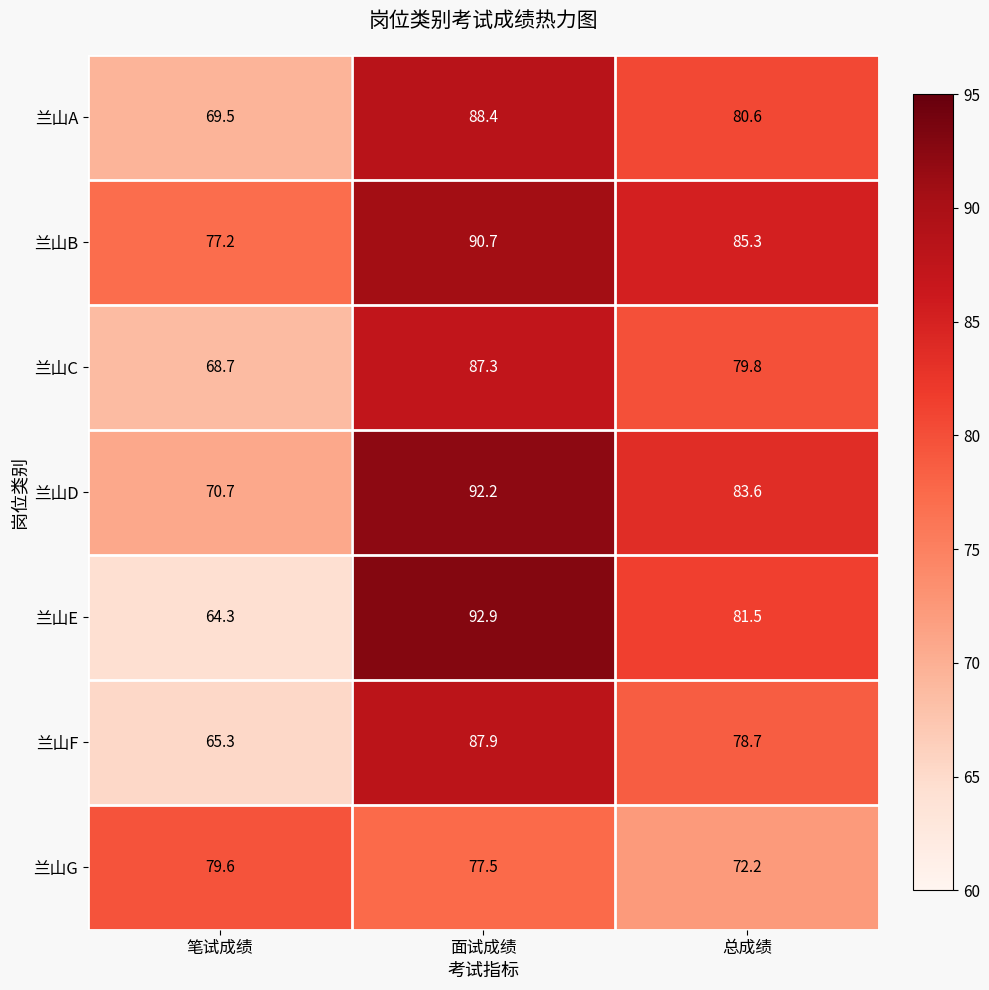

Reading left to right, what are all the values shown in this chart?

兰山A: 笔试成绩=69.5	面试成绩=88.4	总成绩=80.6
兰山B: 笔试成绩=77.2	面试成绩=90.7	总成绩=85.3
兰山C: 笔试成绩=68.7	面试成绩=87.3	总成绩=79.8
兰山D: 笔试成绩=70.7	面试成绩=92.2	总成绩=83.6
兰山E: 笔试成绩=64.3	面试成绩=92.9	总成绩=81.5
兰山F: 笔试成绩=65.3	面试成绩=87.9	总成绩=78.7
兰山G: 笔试成绩=79.6	面试成绩=77.5	总成绩=72.2